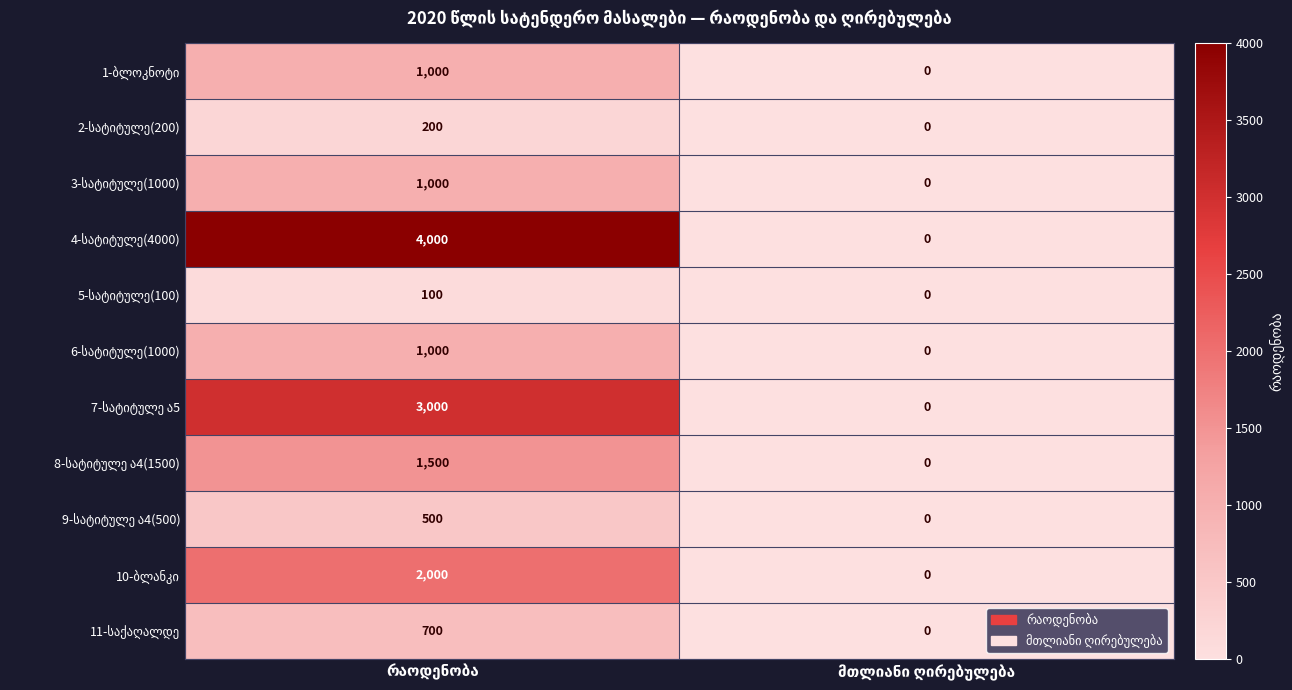

What is the maximum value shown in the chart?

4000